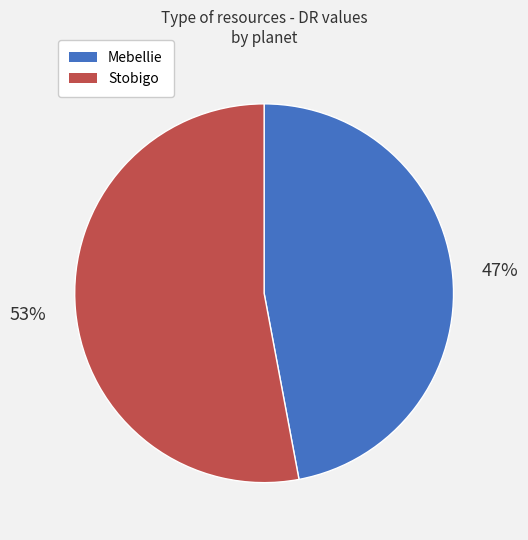

Does Mebellie account for over 50% of the chart?

No